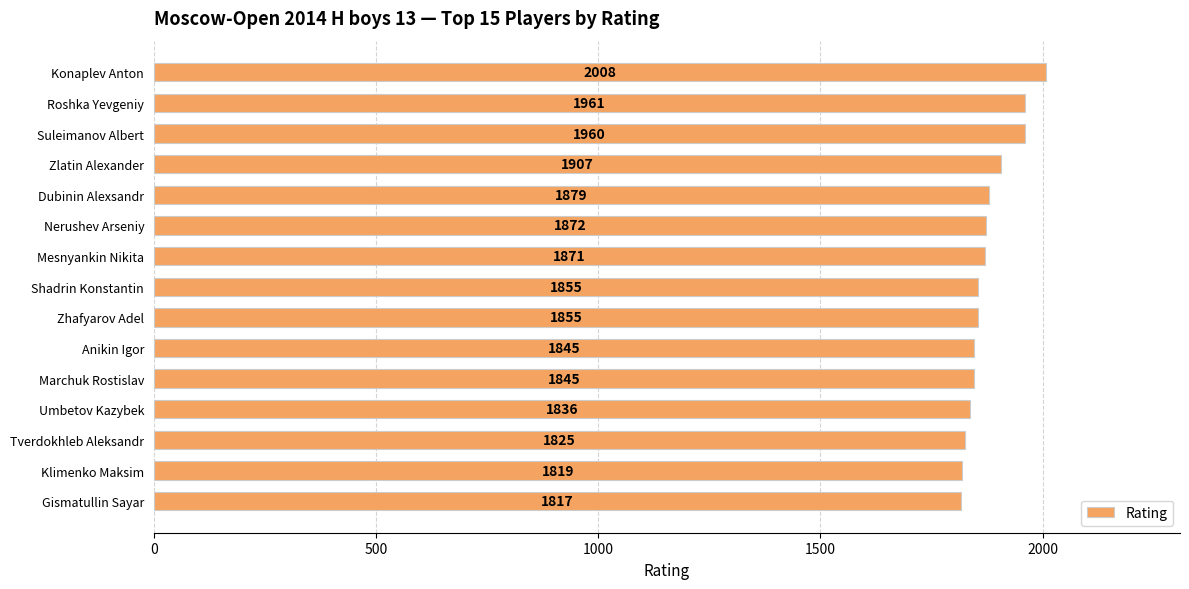

How many bars are there in total?

15